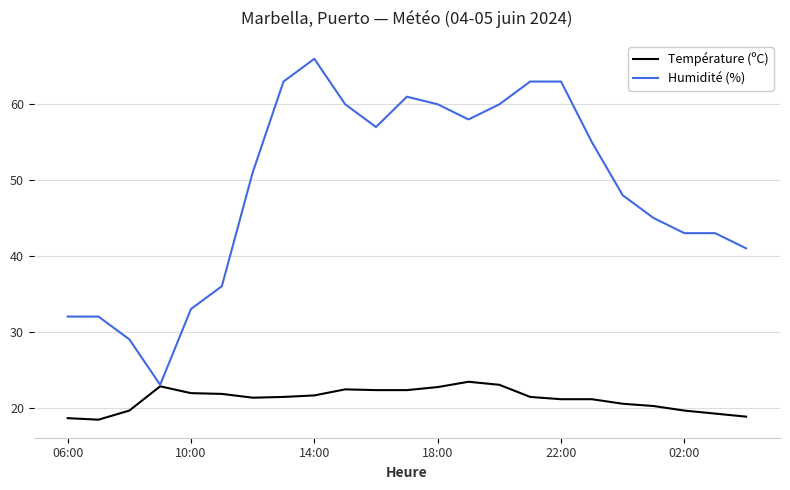

What is the minimum value shown in the chart?

18.4